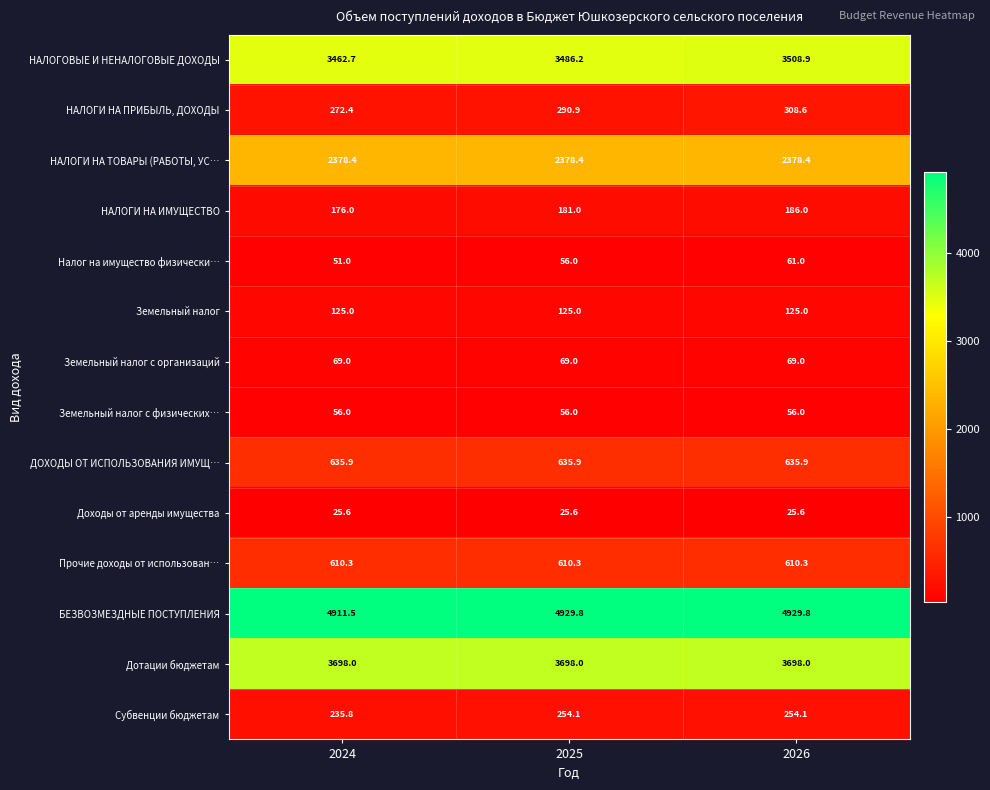

The value of ДОХОДЫ ОТ ИСПОЛЬЗОВАНИЯ ИМУЩ… at 2026 is 635.9. True or false?

True